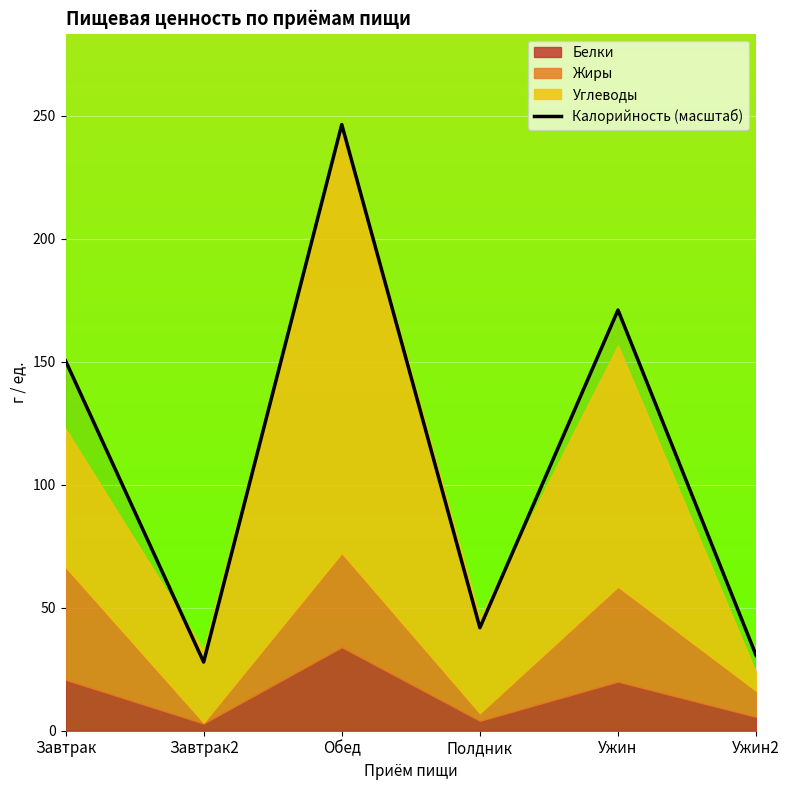

True or false: the data has more than 1 interior local peaks.

True